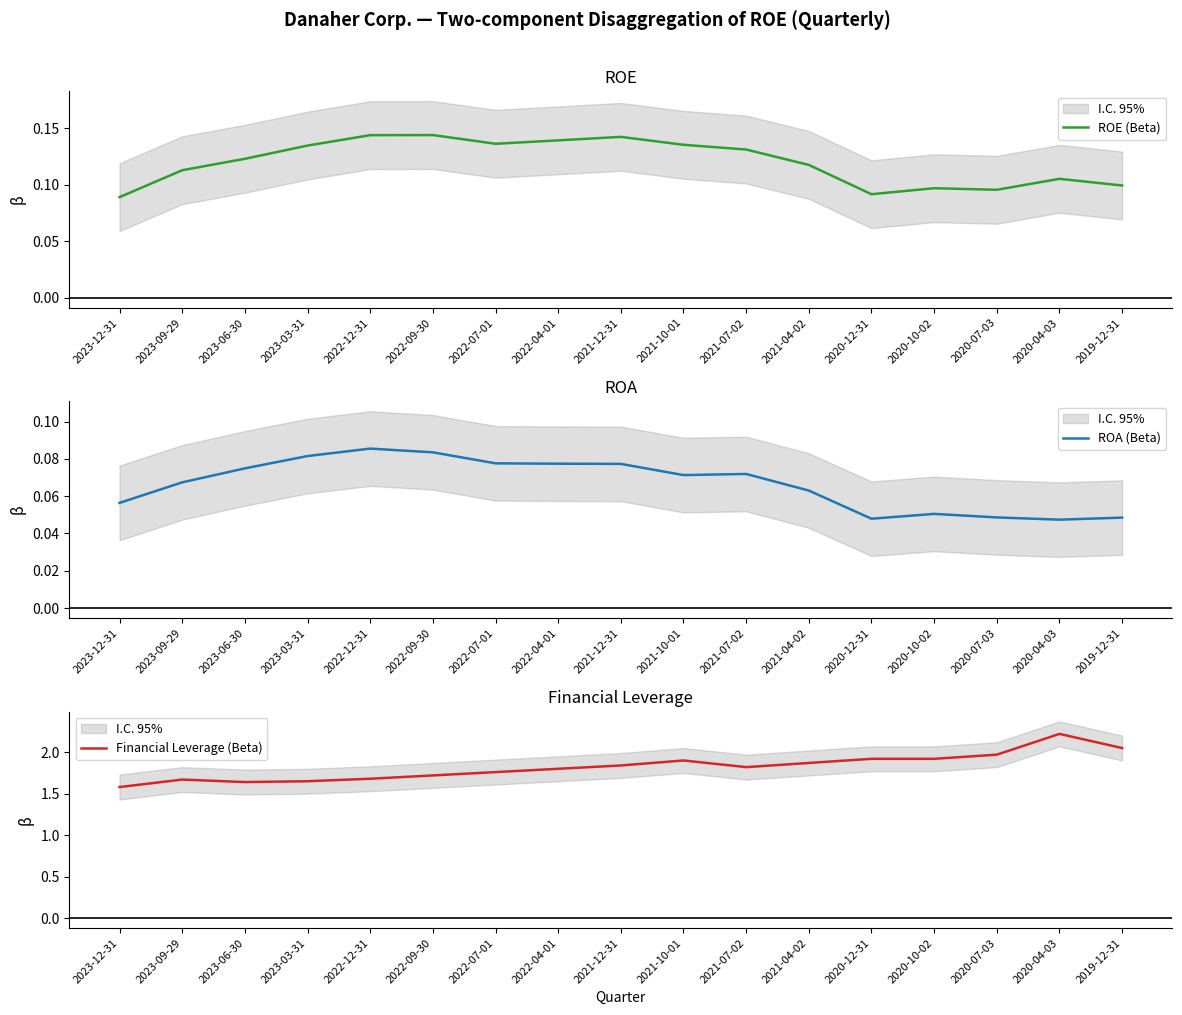

The value of ROE (Beta) at 2023-09-29 is 0.2. True or false?

False